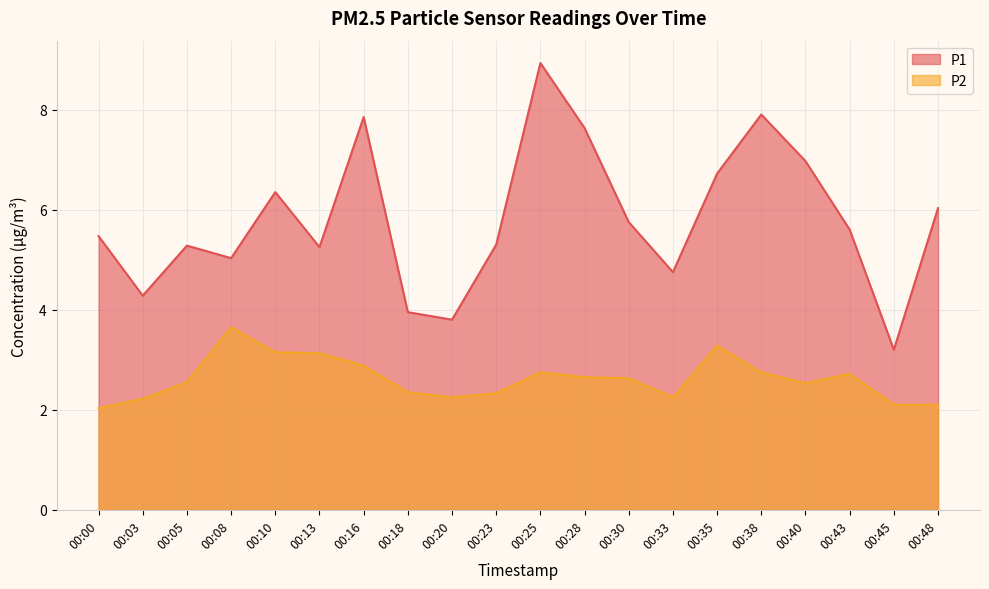

At 00:33, list the series in order from largest to smallest.

P1, P2